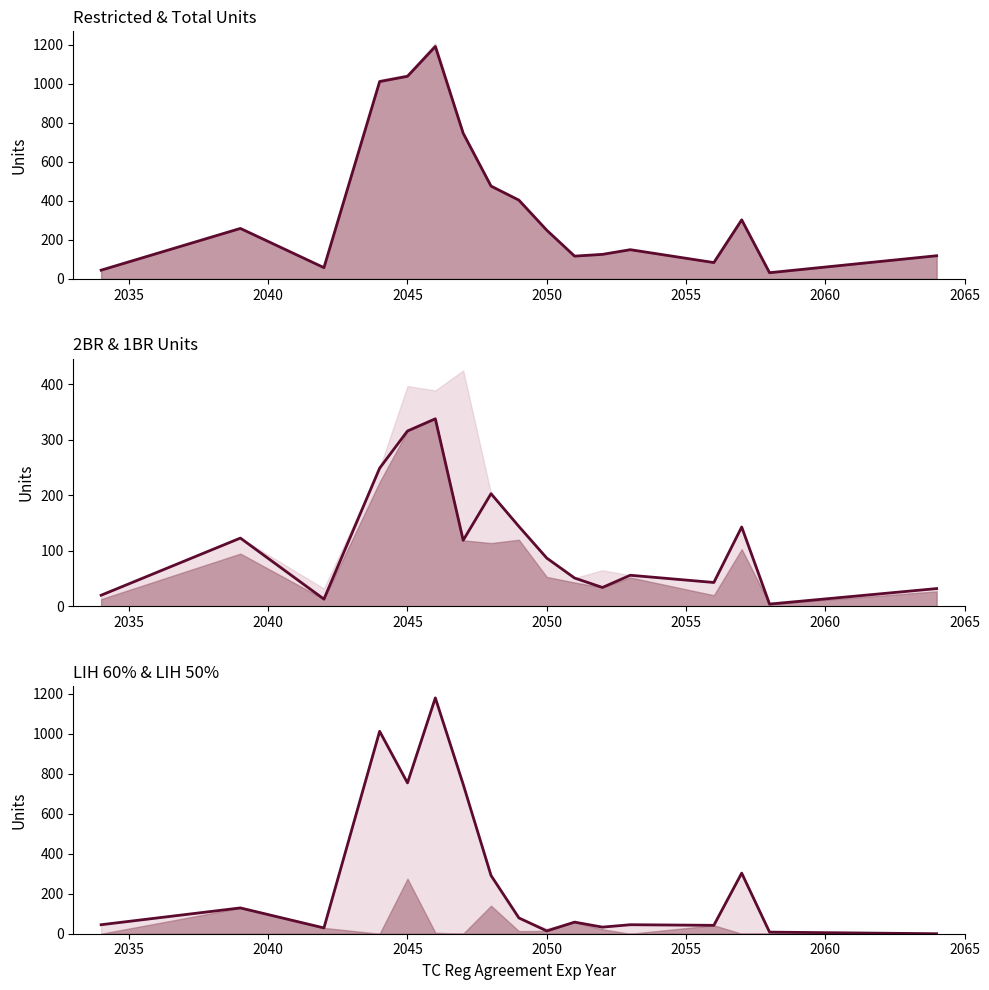

How many lines are shown in the chart?

3